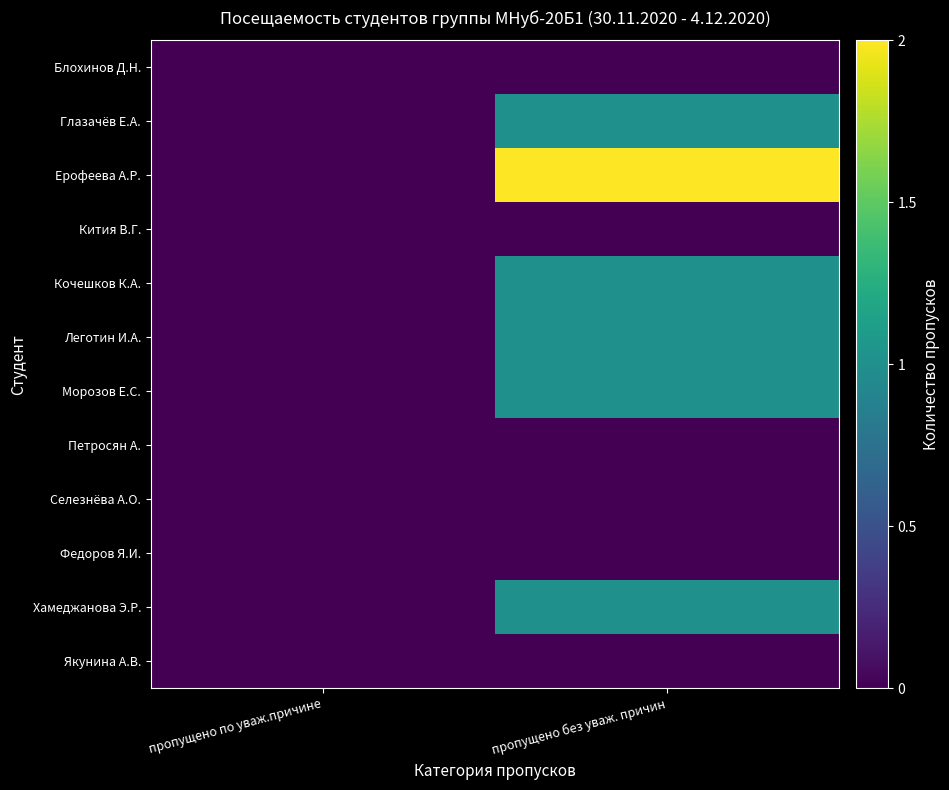

How many categories are shown in the chart?

2